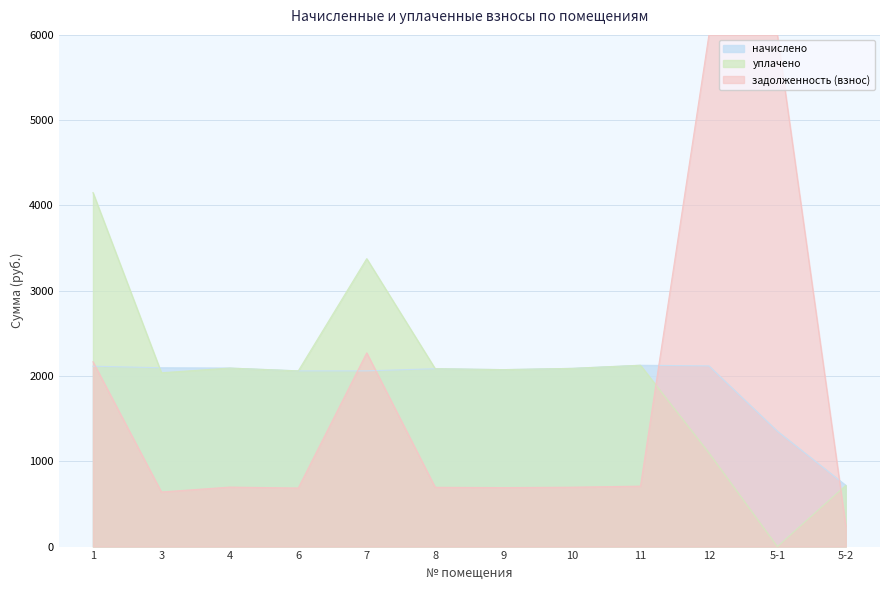

What is the maximum value for уплачено?

4151.1